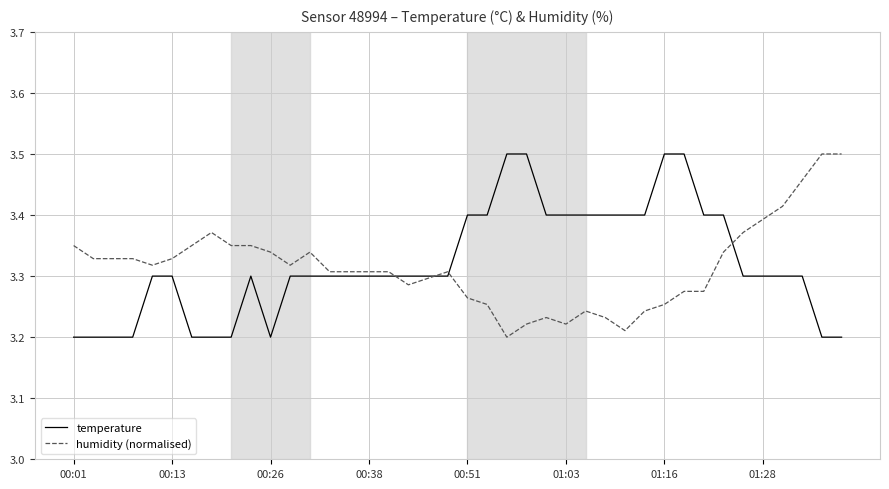

Is this an area chart (filled region under the line)?

No